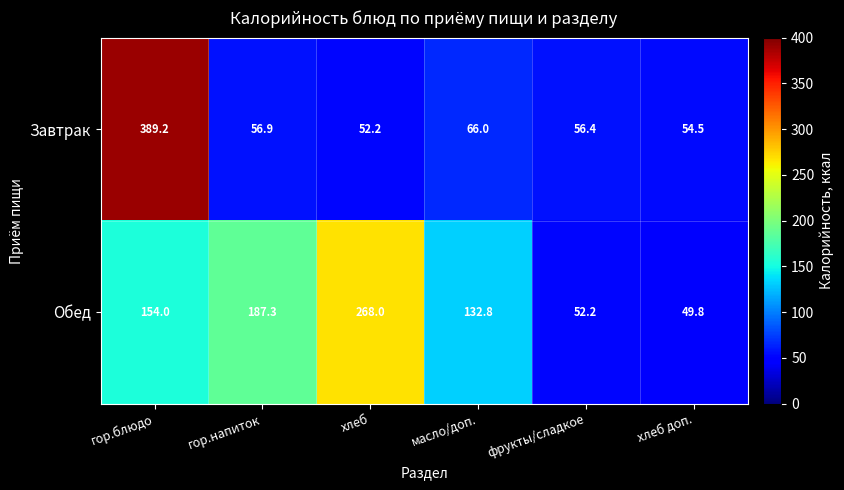

Reading right to left, what are all the values shown in this chart?

Завтрак: хлеб доп.=54.5	фрукты/сладкое=56.4	масло/доп.=66.0	хлеб=52.2	гор.напиток=56.9	гор.блюдо=389.2
Обед: хлеб доп.=49.8	фрукты/сладкое=52.2	масло/доп.=132.8	хлеб=268.0	гор.напиток=187.3	гор.блюдо=154.0